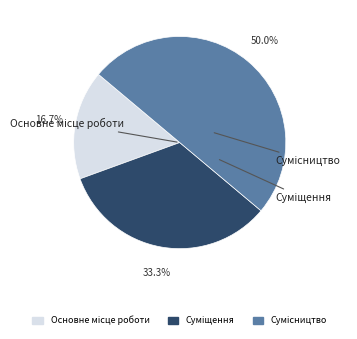

What is the smallest slice in the pie chart?

Основне місце роботи